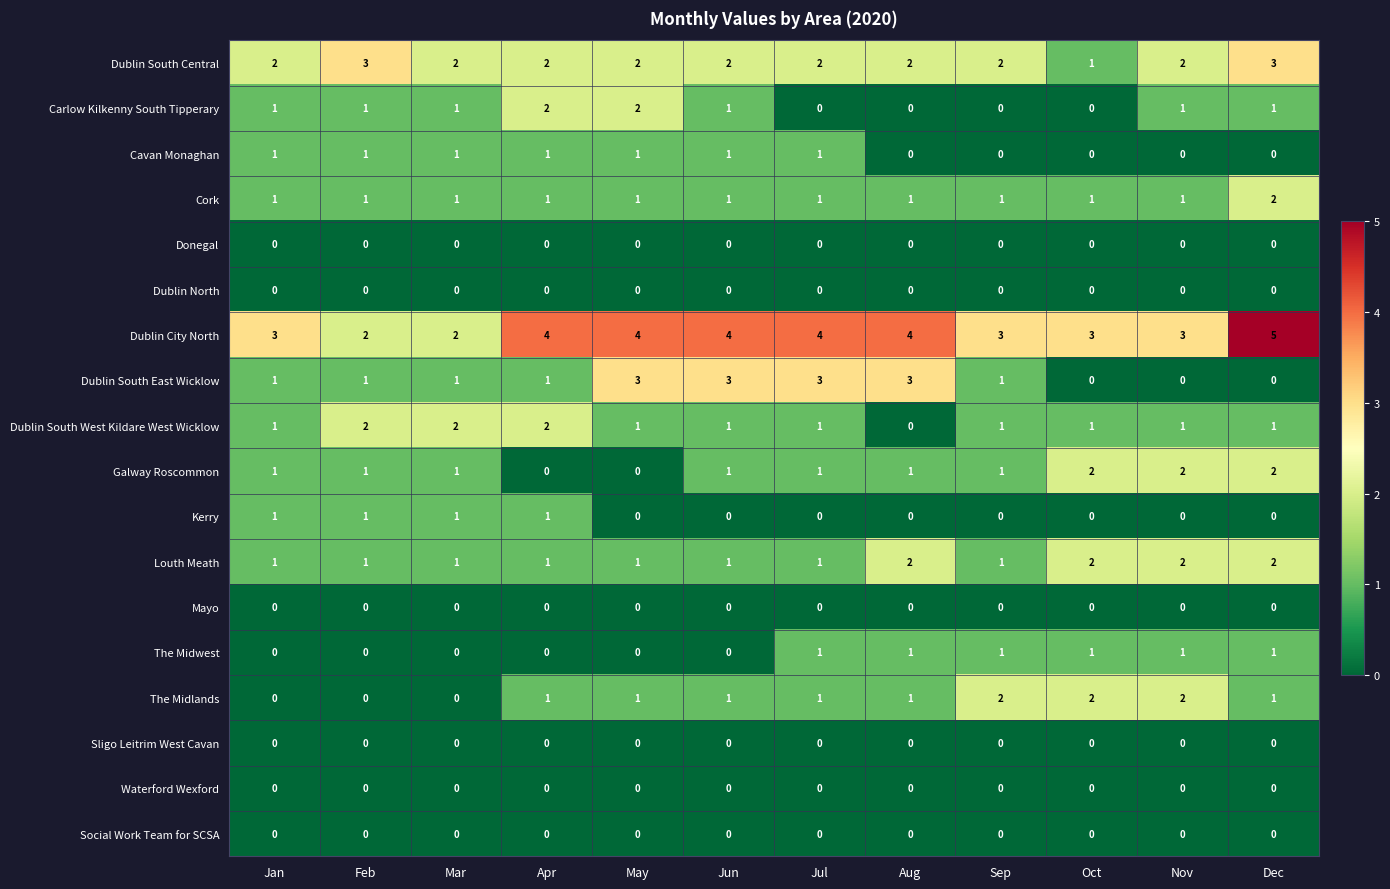

Count the Dublin South East Wicklow values in the range 1 to 3.

9